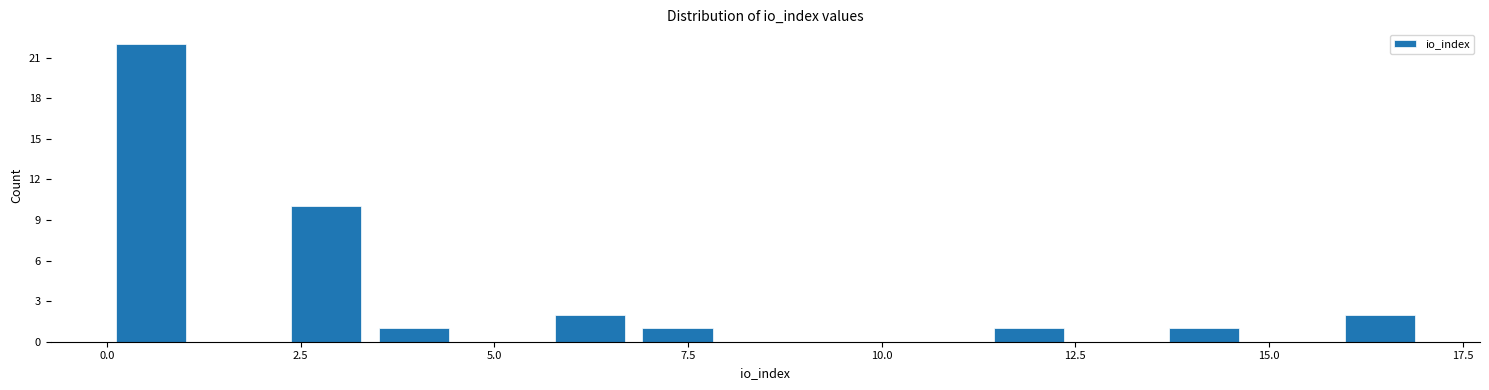

Around what value on the x-axis is the tallest bar? Give the approximate position of its centre, as read against the axis.

0.5